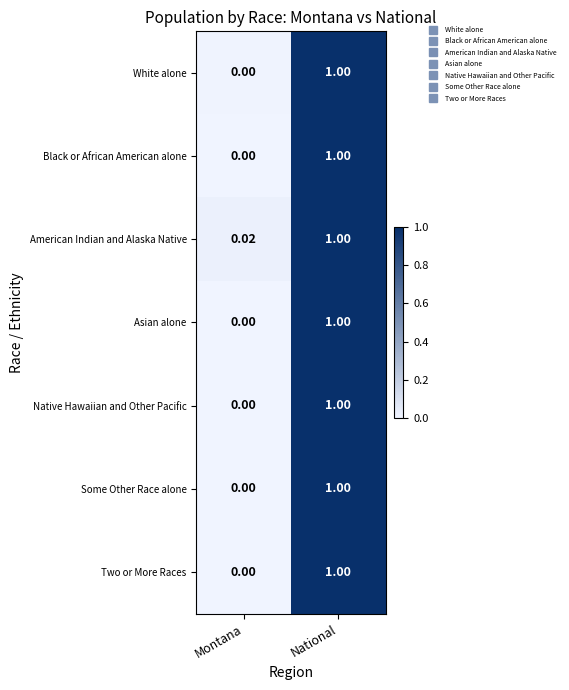

Rank the categories by Some Other Race alone value from lowest to highest.

Montana, National